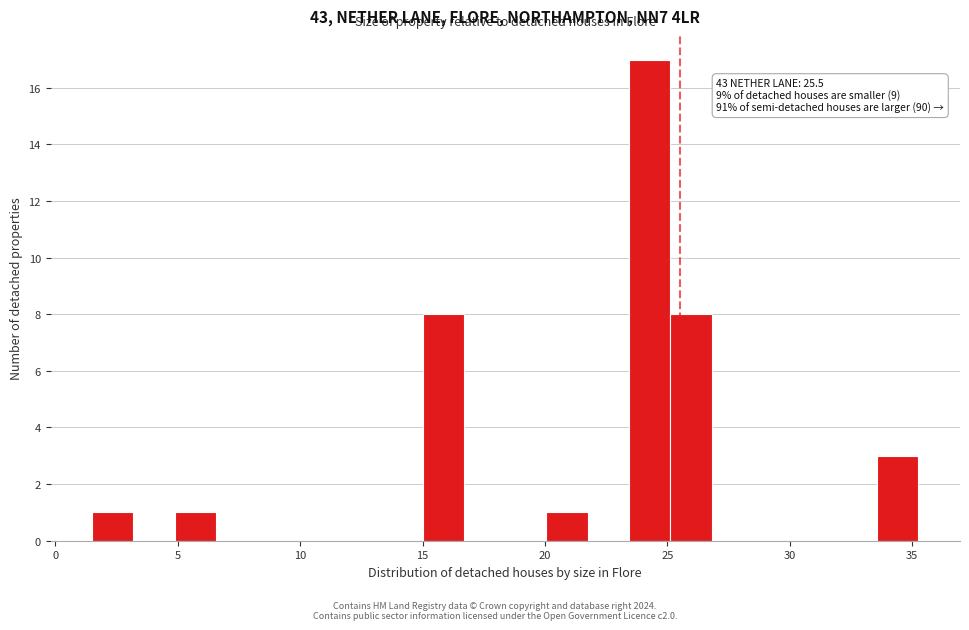

Read against the x-axis, roughly where is the centre of the tallest bar?

24.5